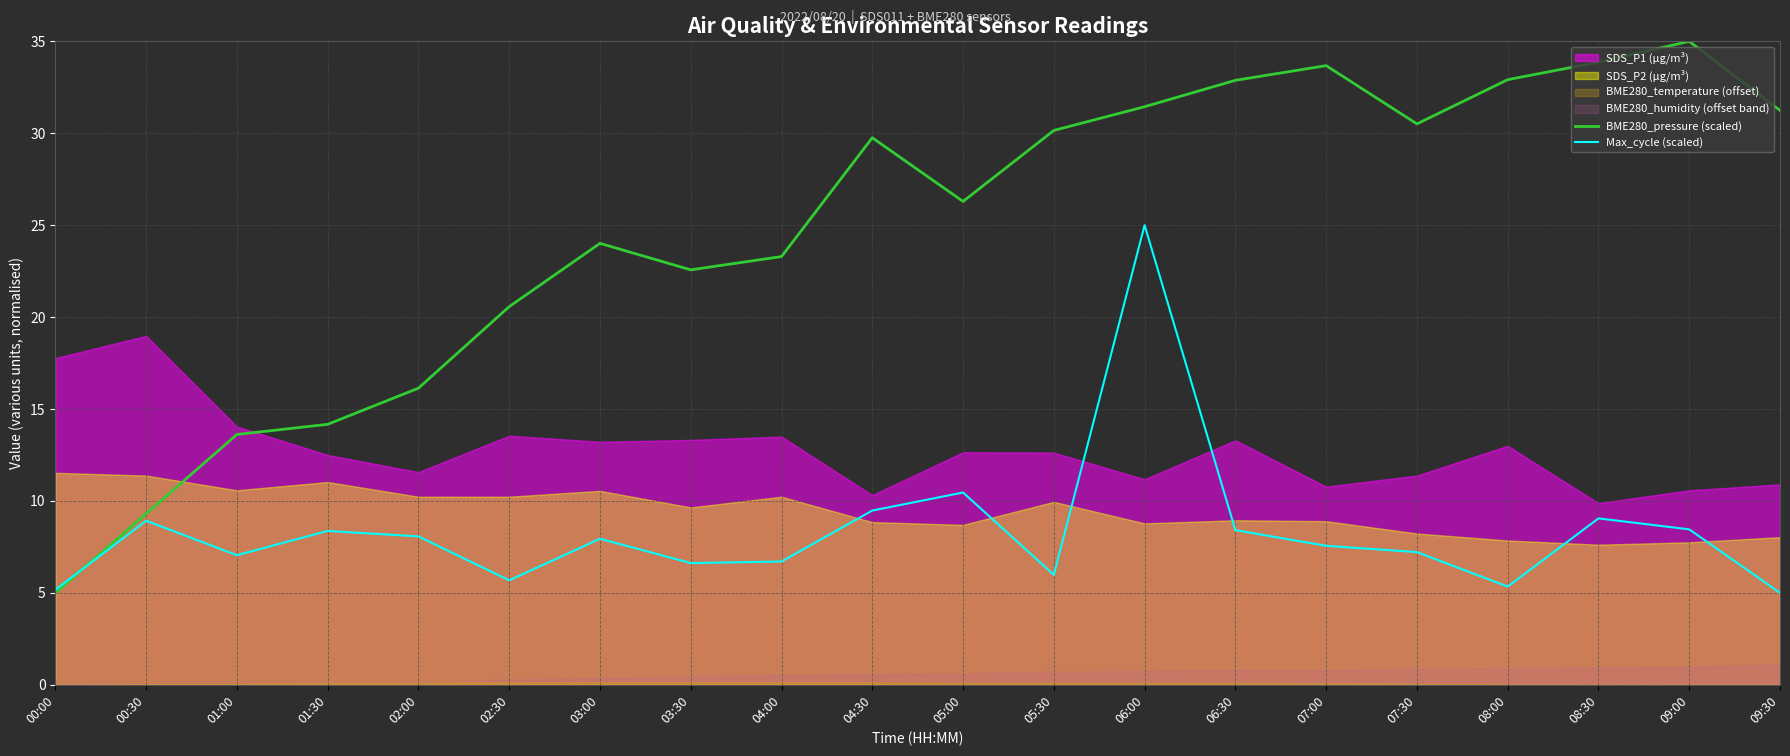

How many values in the Max_cycle (scaled) series are below 7?

7